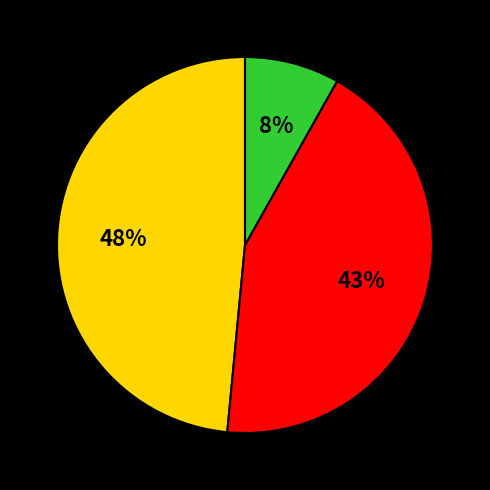

To the nearest percent, what is the difference between the largest and smallest slice percentages?

40%